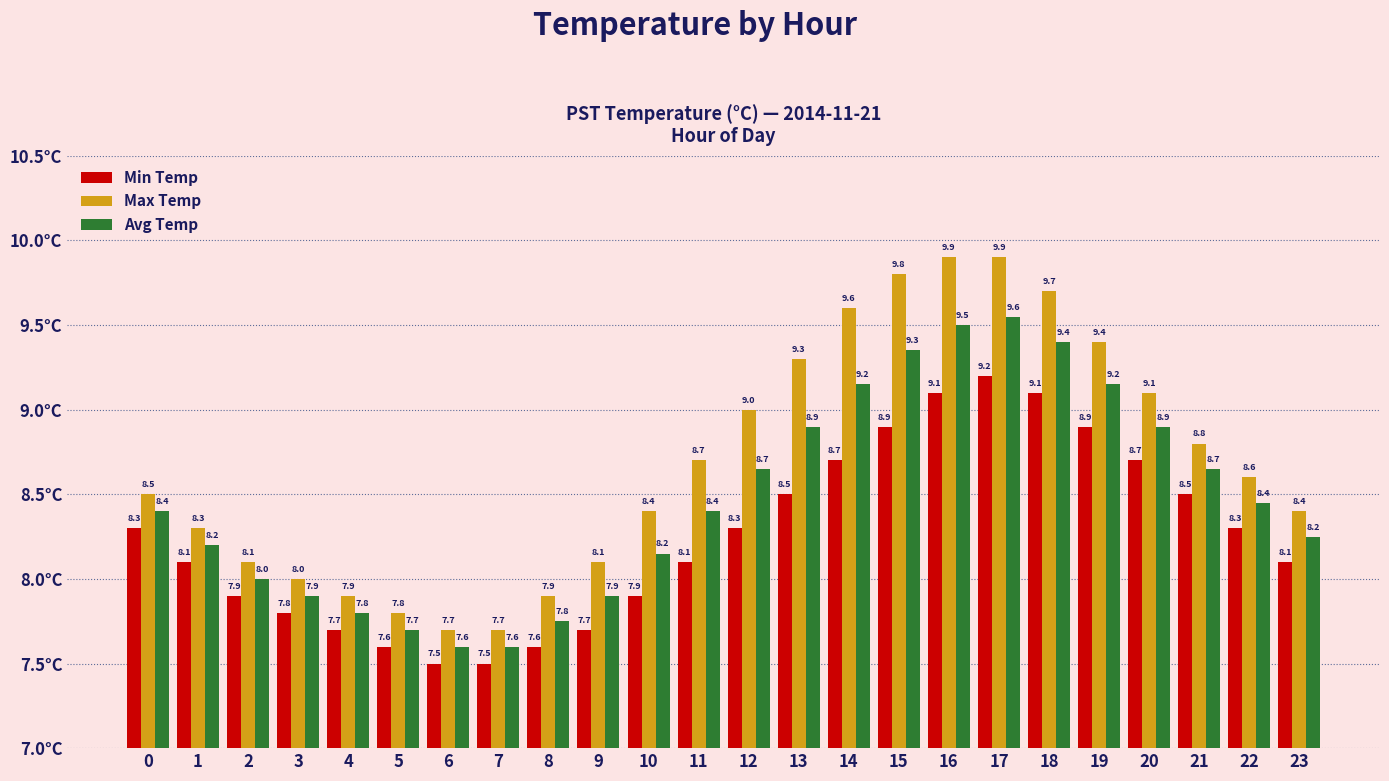

What is the value of the Min Temp bar at the 1st from the left?

8.3